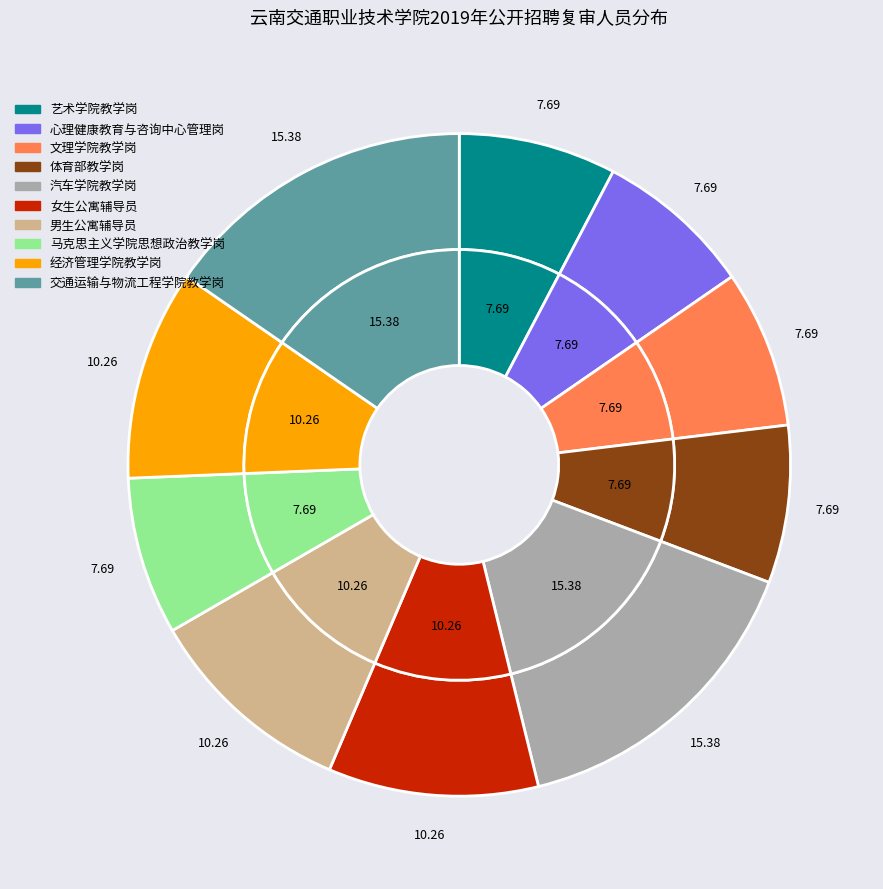

Is there a majority slice in this chart?

No